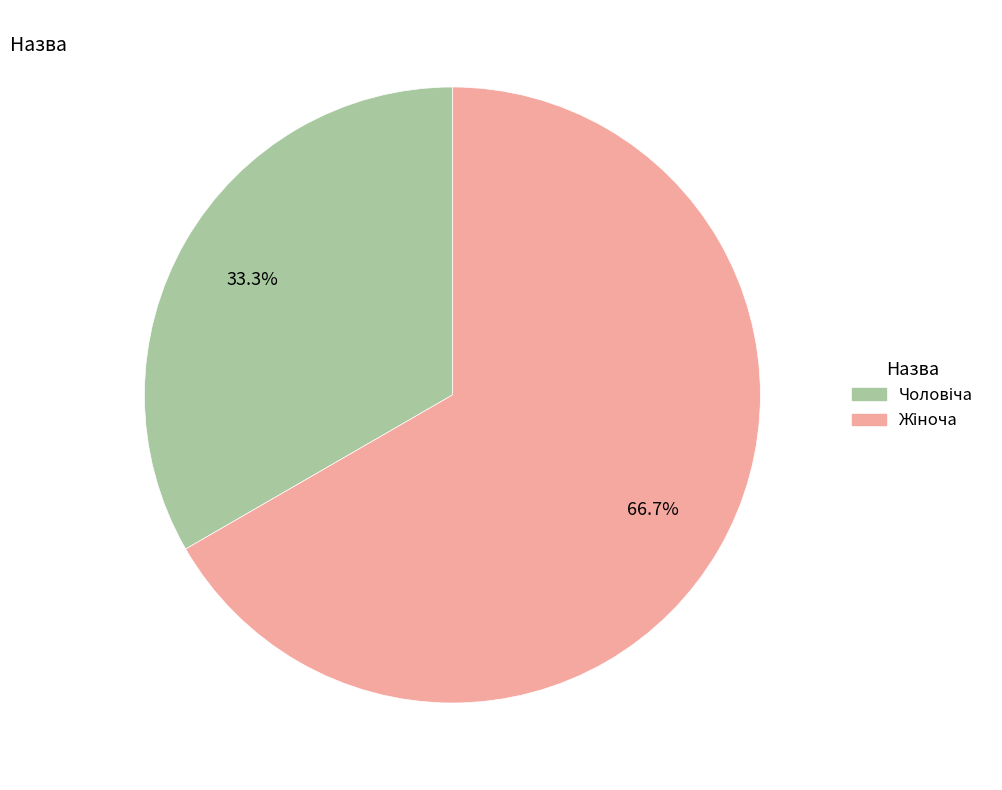

Is there any slice that represents more than half of the pie?

Yes